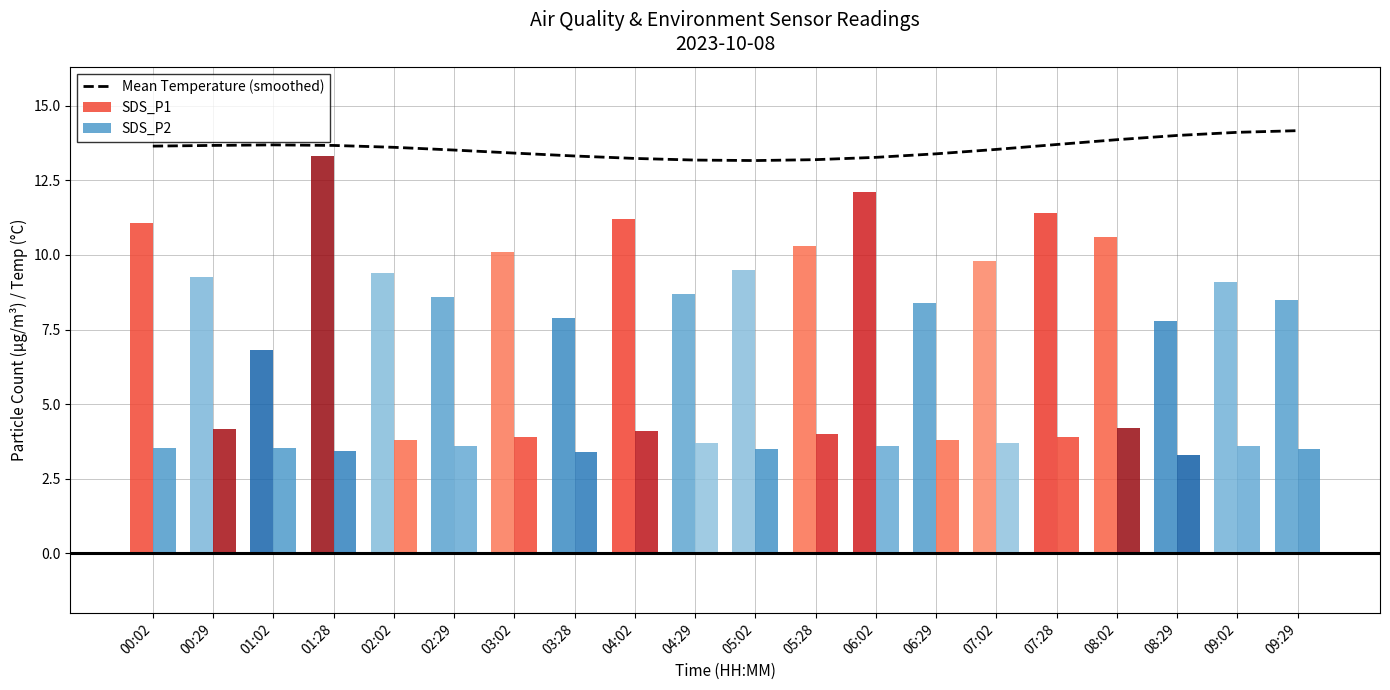

What is the sum of all values?

271.3